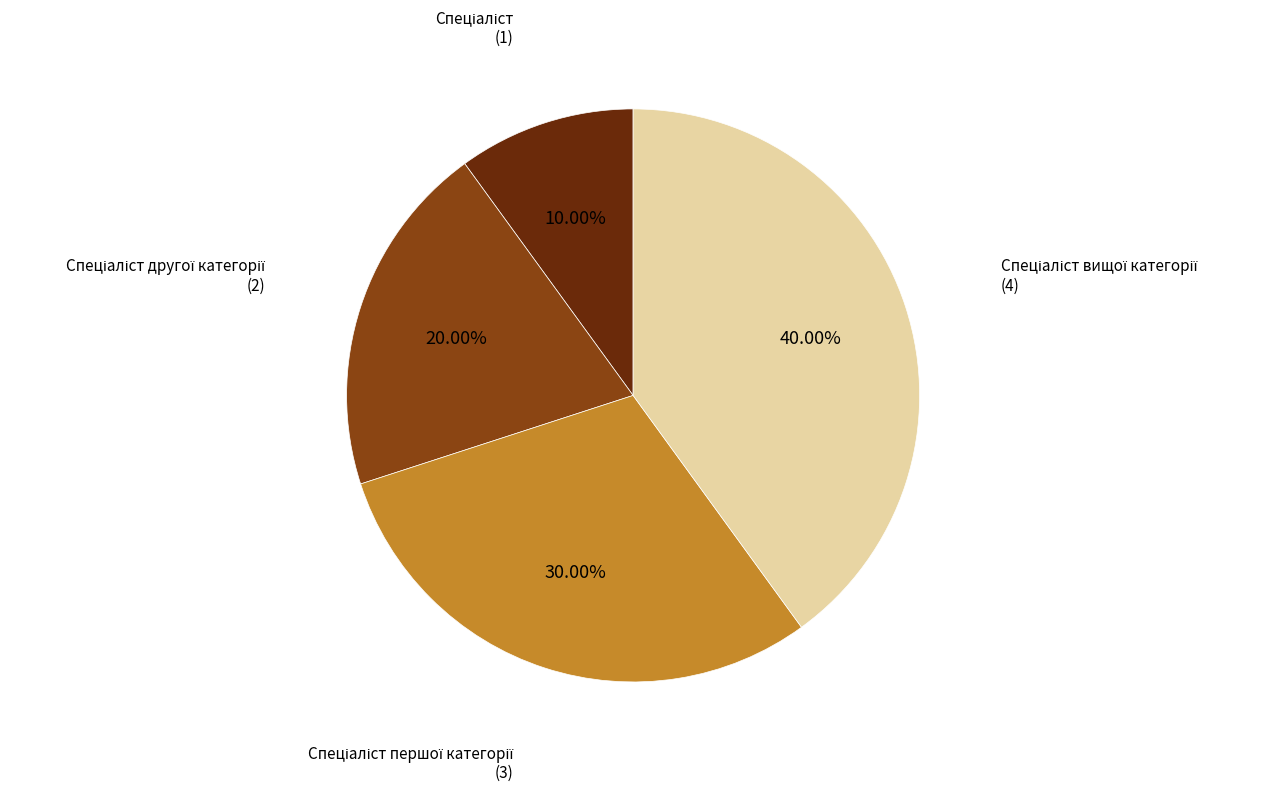

Does any single category account for the majority?

No